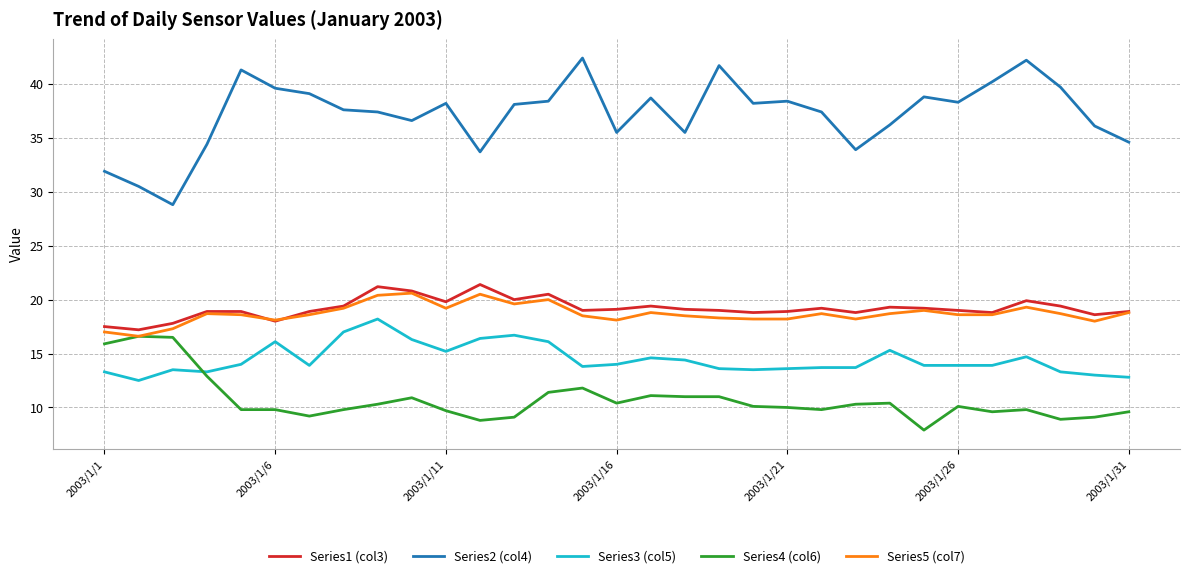

What is the average value of the Series1 (col3) series?

19.2